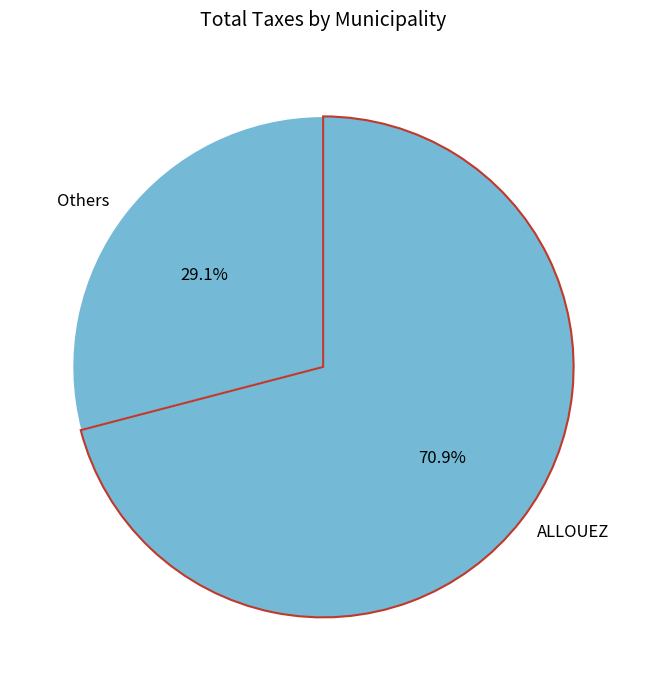

Does any single category account for the majority?

Yes